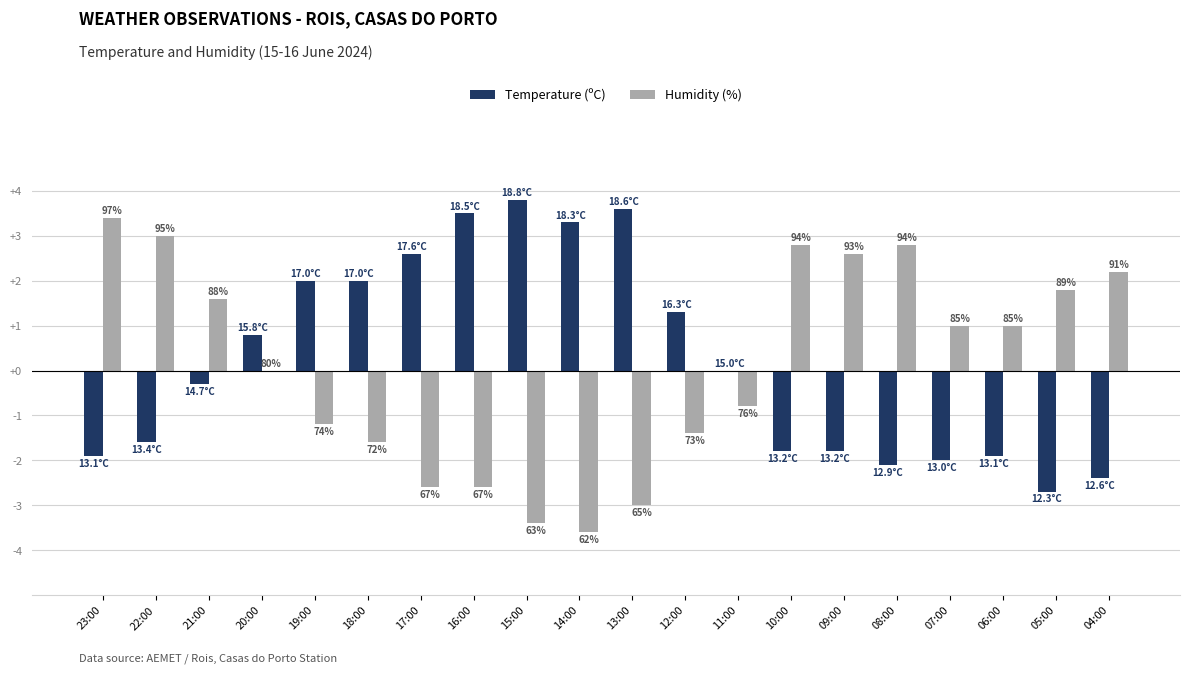

The Temperature (ºC) series shows 1.0 at 19:00. True or false?

False